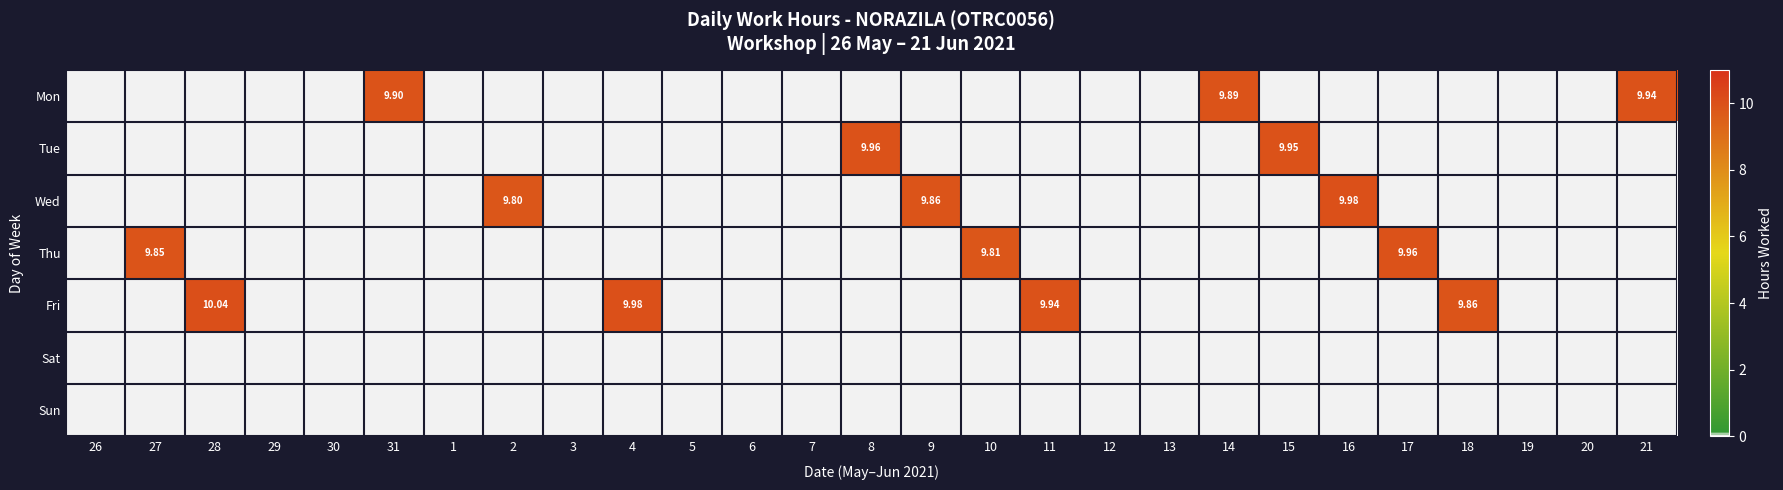

Which series has the largest range (max minus min)?

Fri